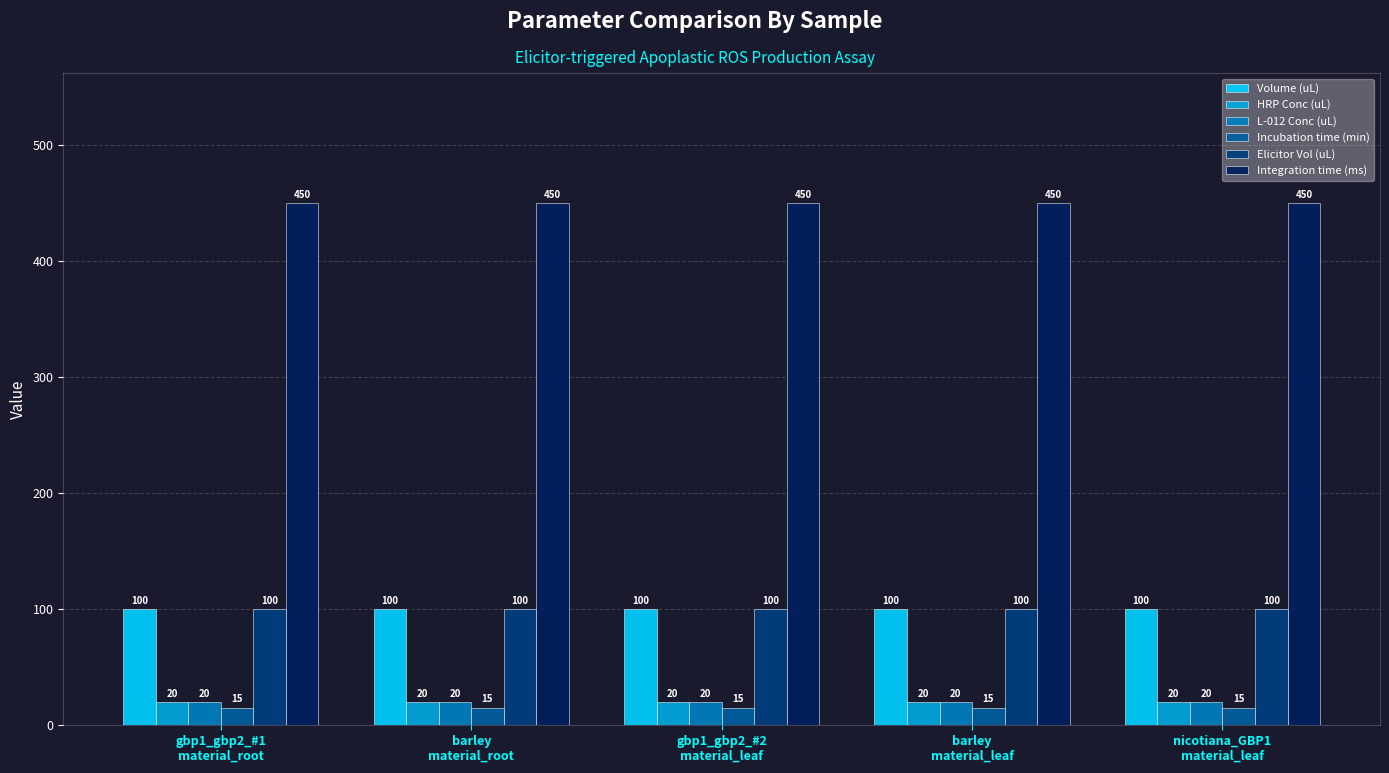

What is the label of the 5th bar from the right?

gbp1_gbp2_#1
material_root